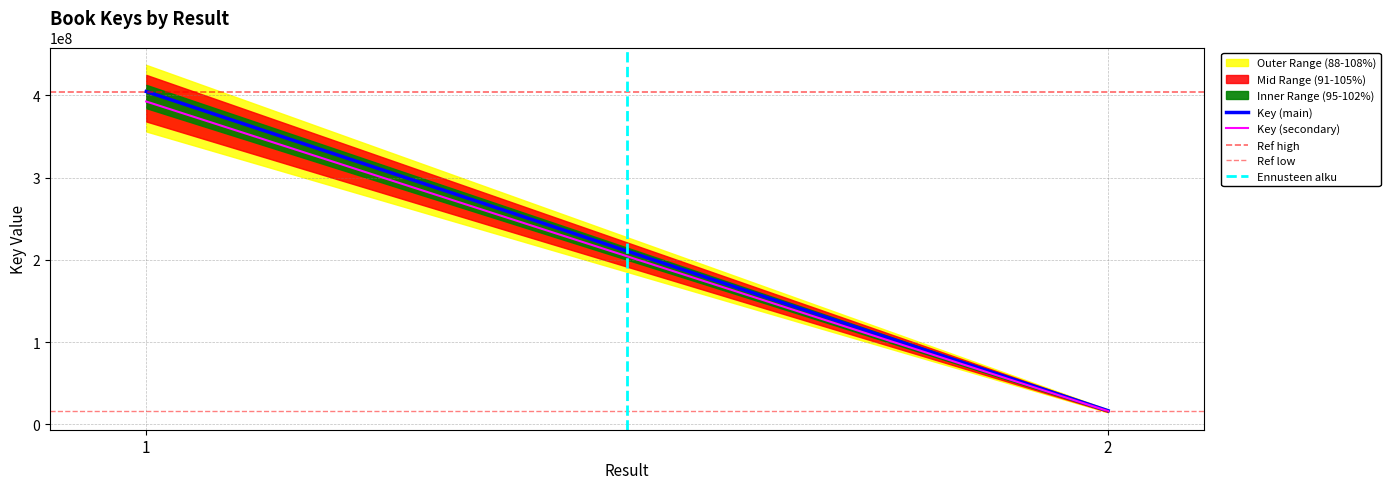

What is the sum of the Key (secondary) values at 1 and 2?

408864317.8